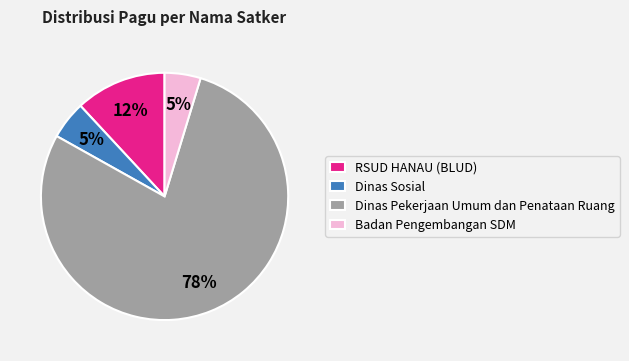

True or false: Dinas Pekerjaan Umum dan Penataan Ruang accounts for 78% of the total.

True